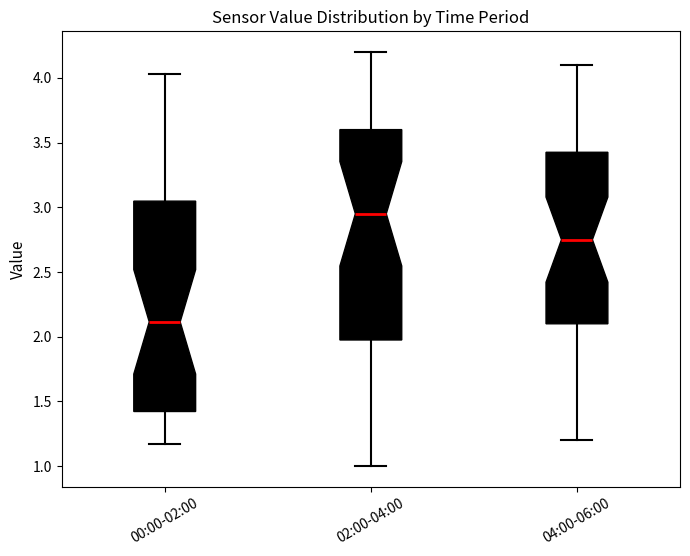

Reading left to right, transcribe this box plot: for each box, give where its median line is, the range the box spans, and where its two whiskers end, as read against the y-axis. The values are not printed on the chart, so give them approximately, as read against the axis.

00:00-02:00: median 2.10, box 1.40 to 3.05, whiskers 1.15 to 4.05
02:00-04:00: median 2.95, box 2.00 to 3.60, whiskers 1.00 to 4.20
04:00-06:00: median 2.75, box 2.10 to 3.45, whiskers 1.20 to 4.10